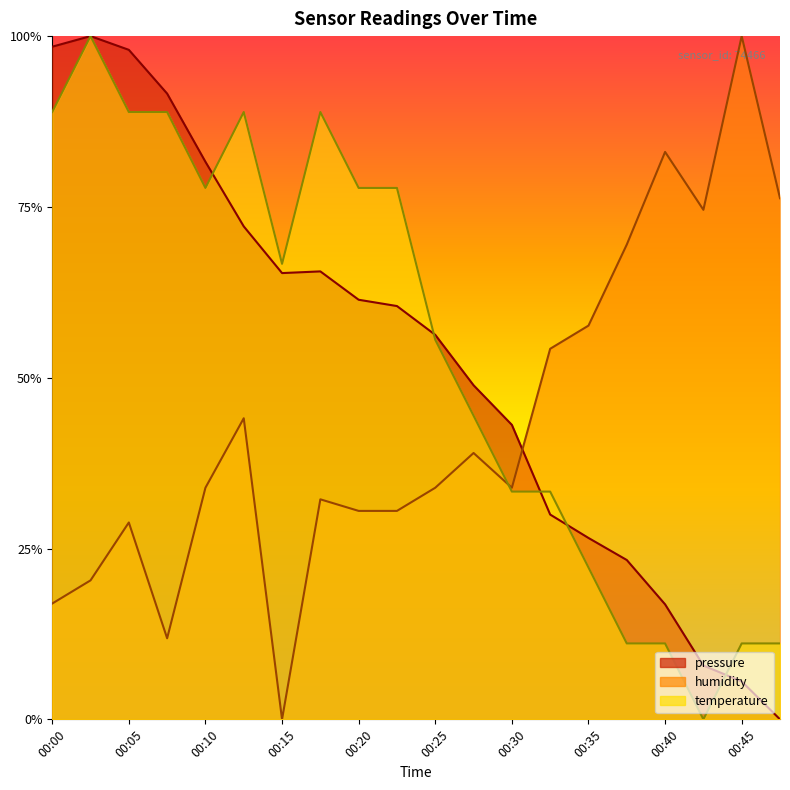

Is the value of humidity at 00:38 greater than the value of temperature at 00:02?

No